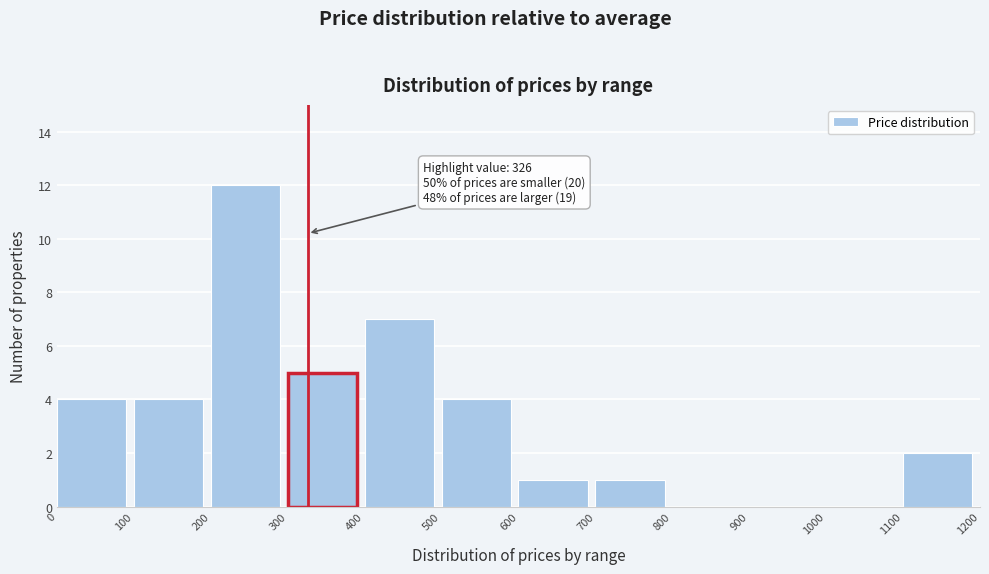

Which range on the x-axis has the tallest bar?

200 to 300